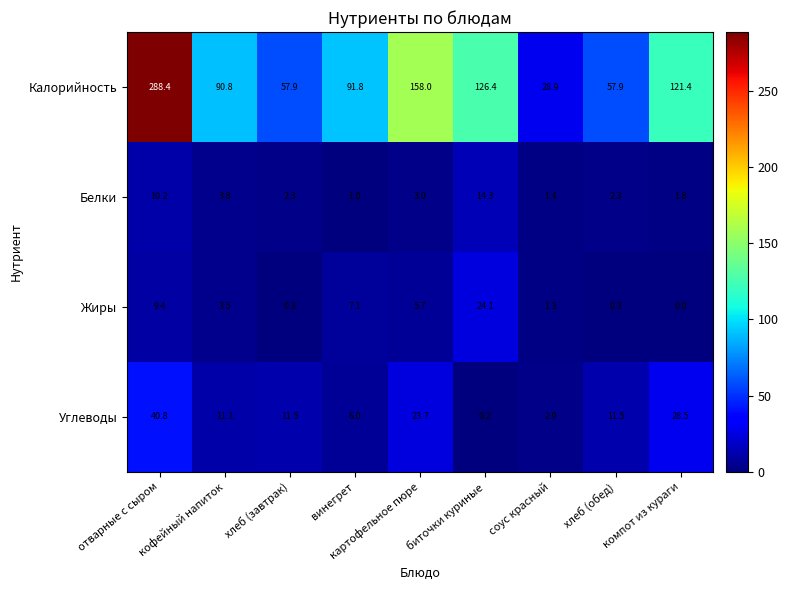

At which category does the chart reach its peak across all series?

отварные с сыром